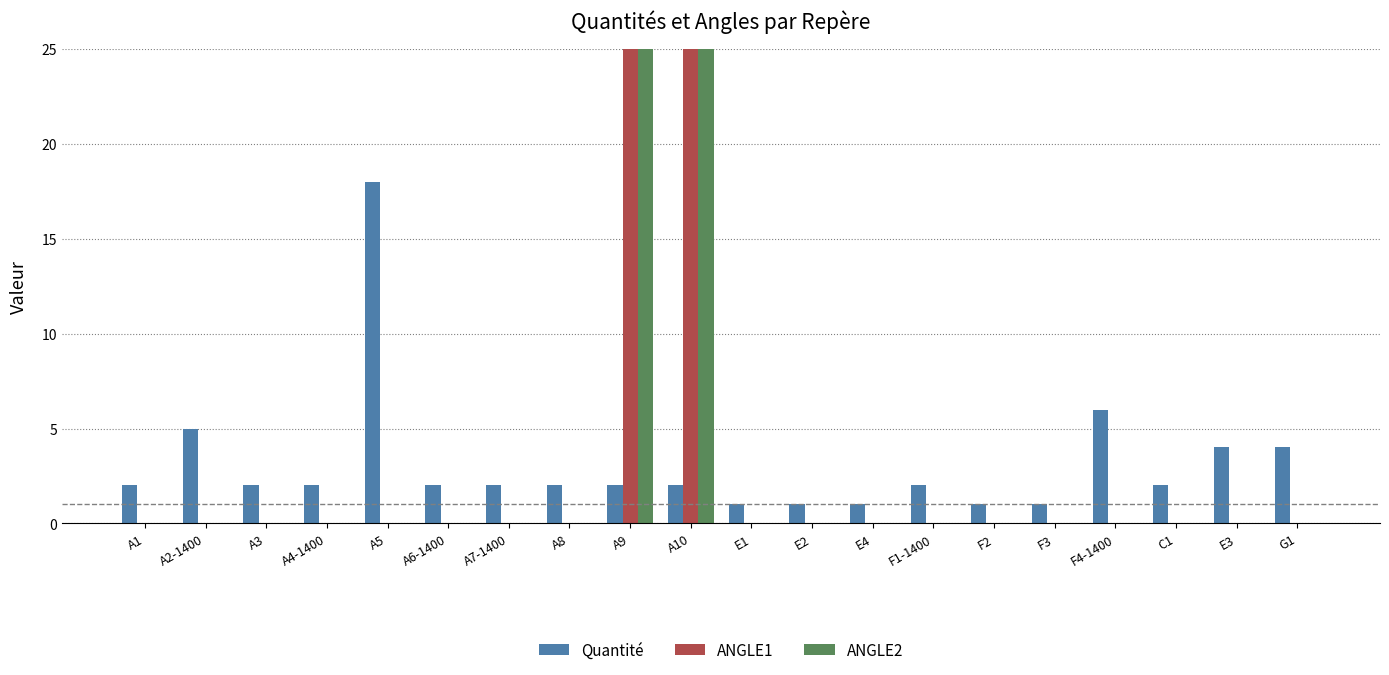

What position from the right is A6-1400?

15